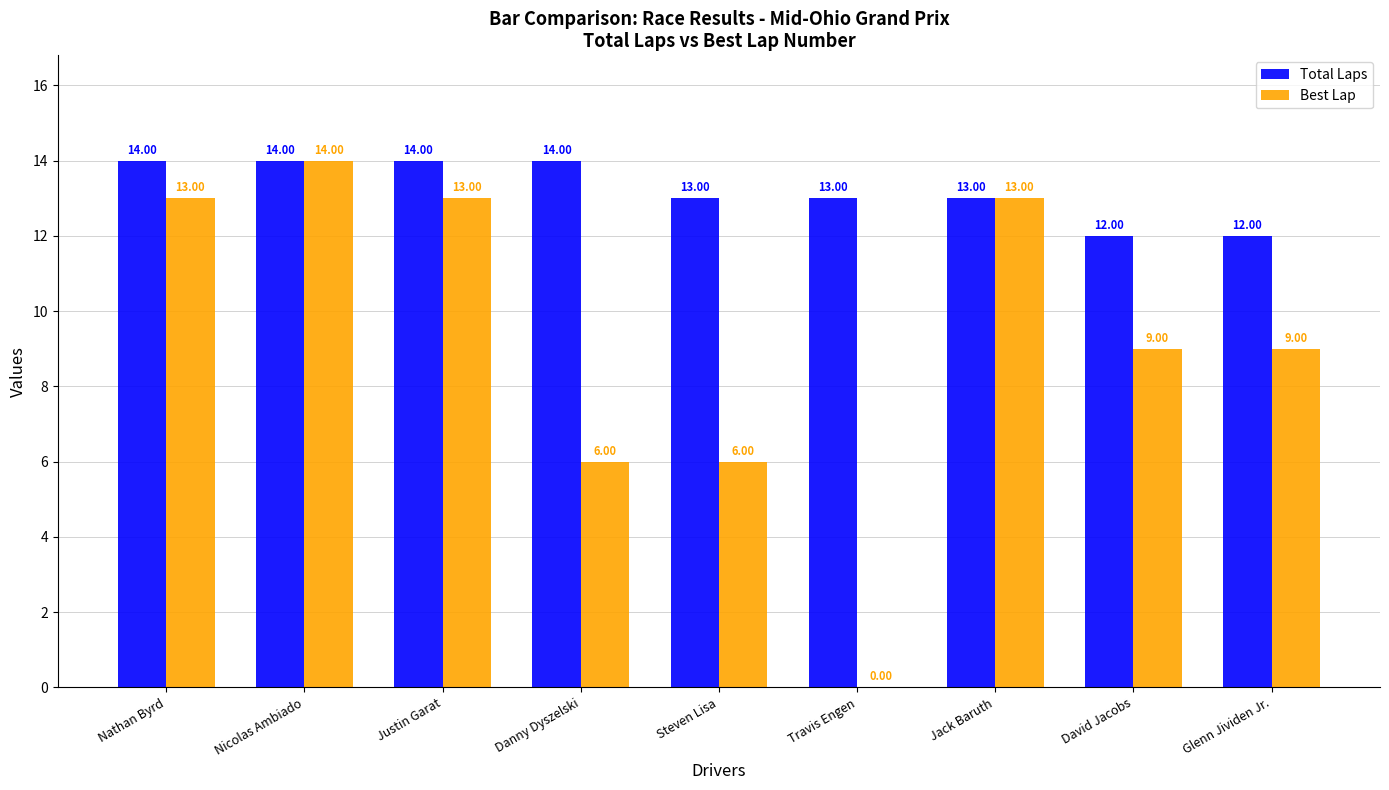

Which category has the highest value in the Best Lap series?

Nicolas Ambiado